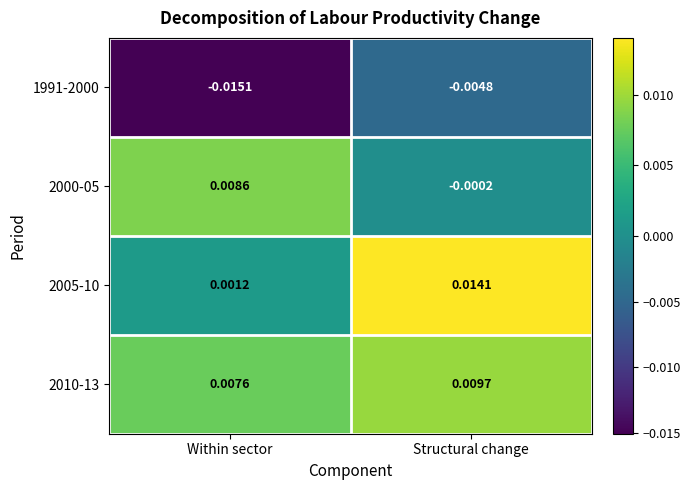

How many distinct data groups are displayed?

4